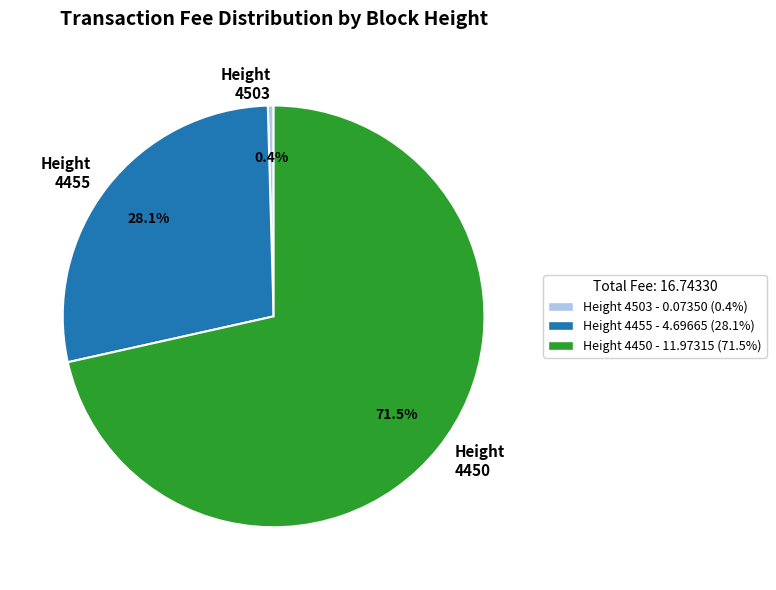

What is the smallest slice in the pie chart?

Height 4503